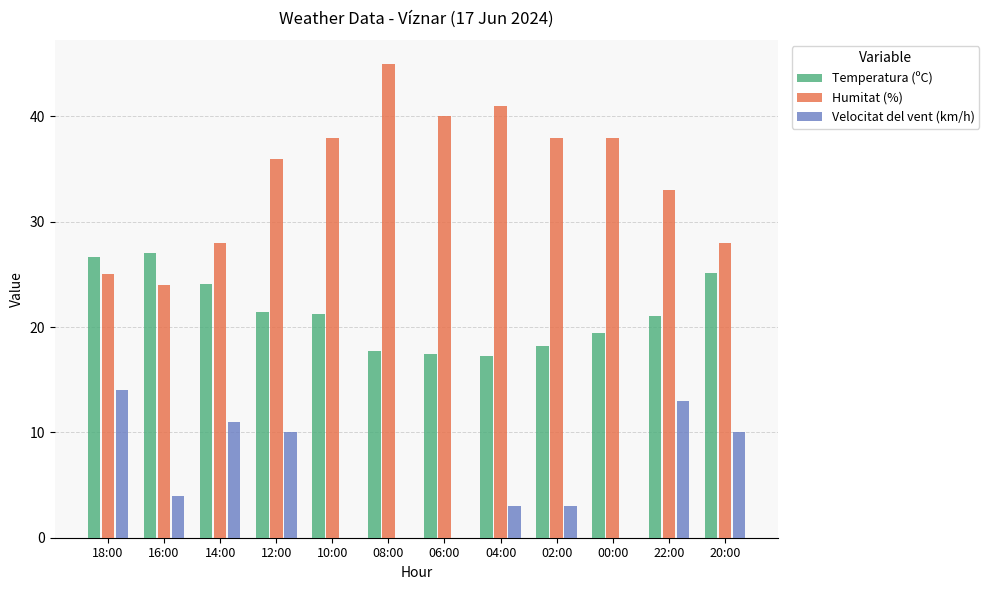

Is it true that Humitat (%) equals 56.1 at 12:00?

False